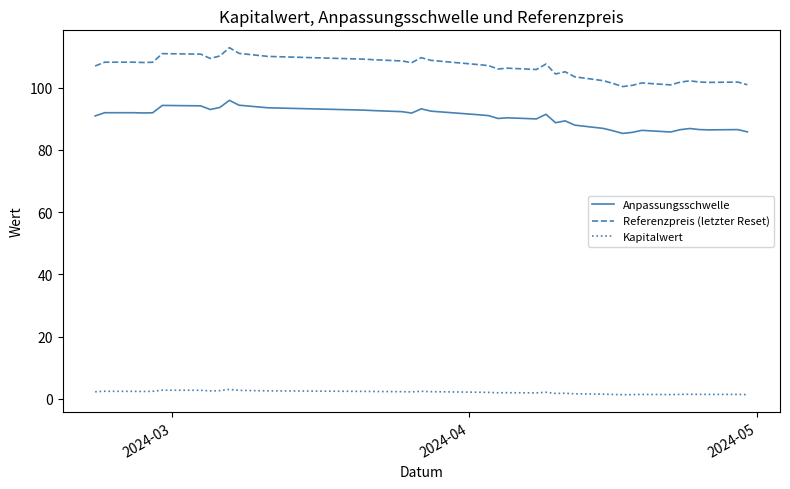

List the series in order of their peak value, highest first.

Referenzpreis (letzter Reset), Anpassungsschwelle, Kapitalwert